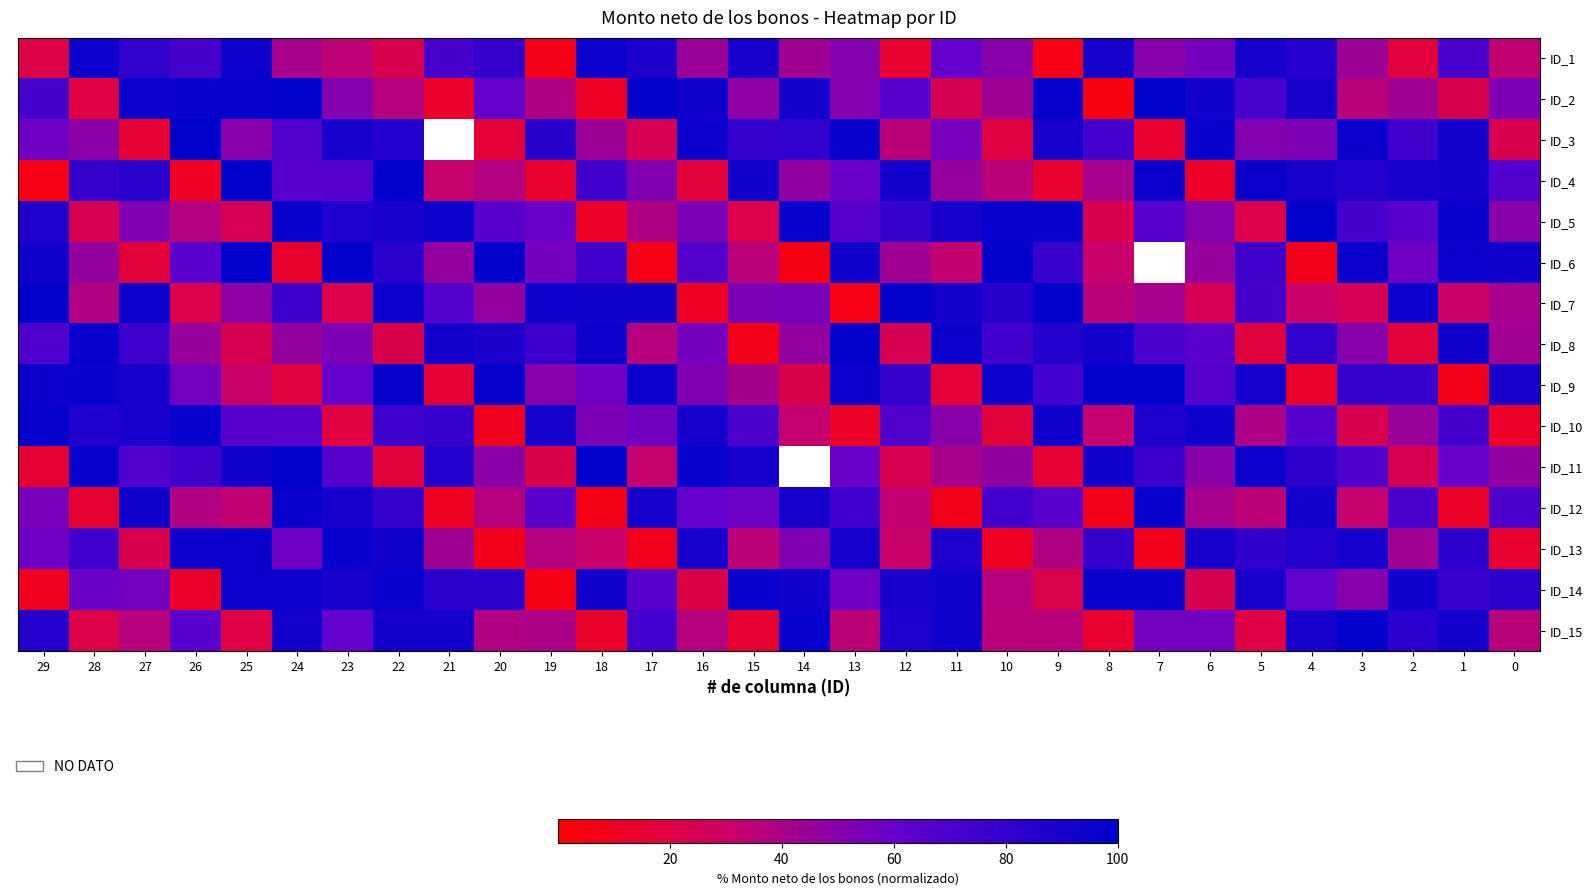

Which category has the lowest value across all series?

8